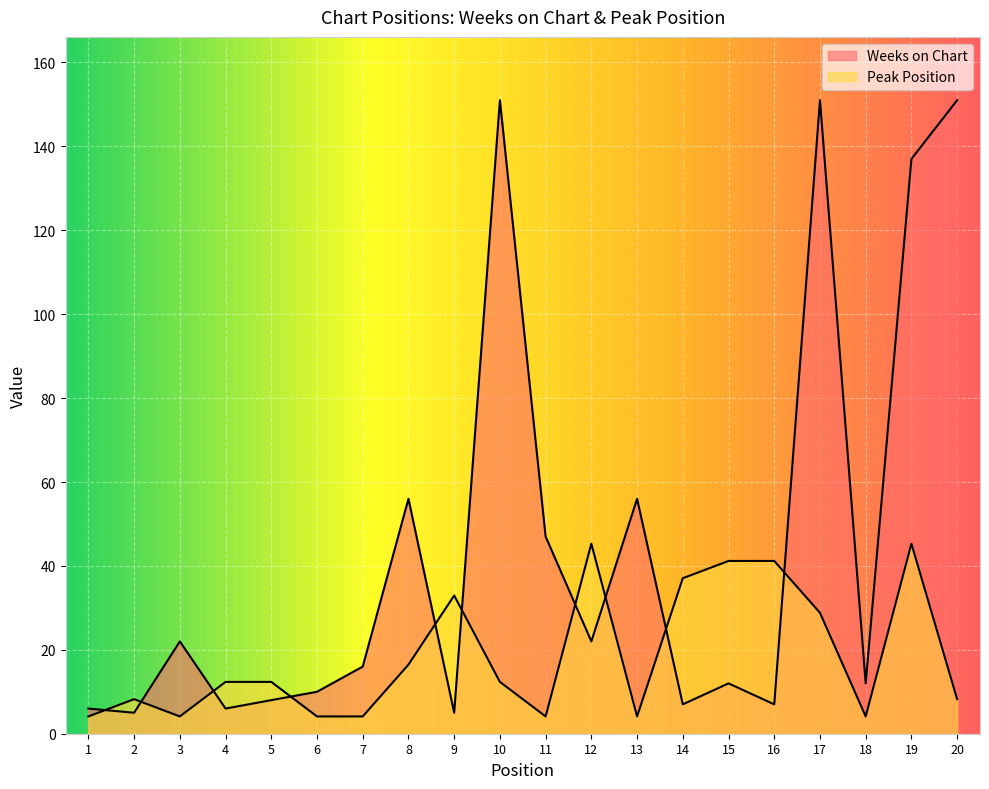

True or false: Peak Position has more than 2 interior local peaks.

True